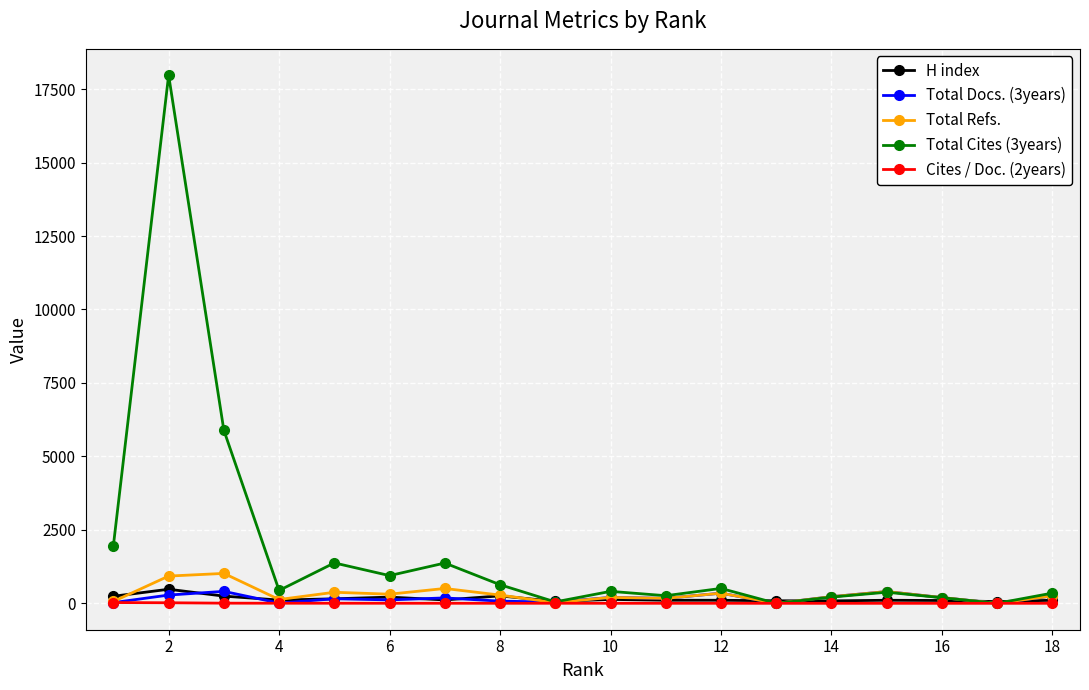

Which series has the largest total across all categories?

Total Cites (3years)